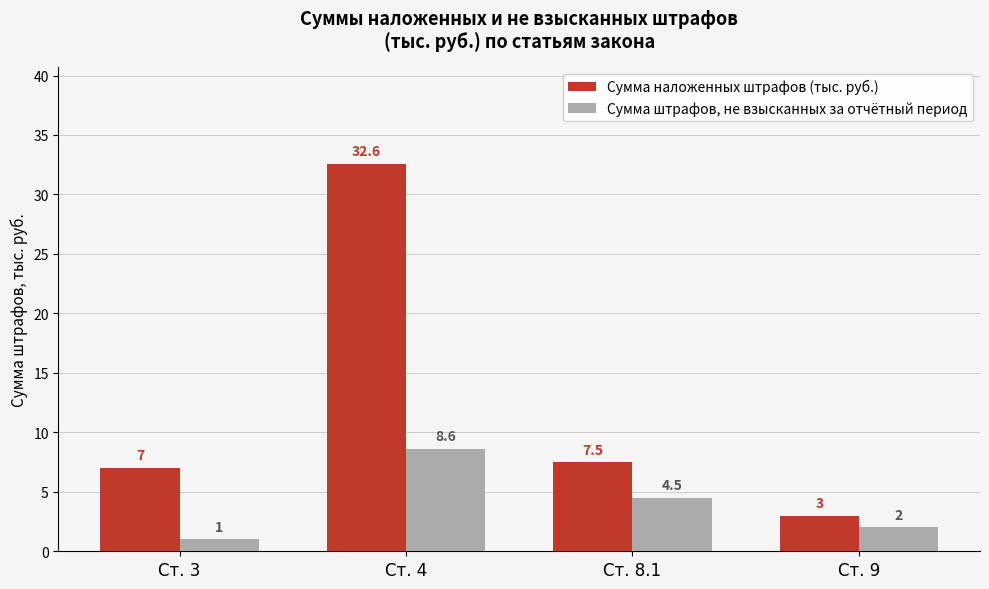

Is it true that Сумма наложенных штрафов (тыс. руб.) equals 4.1 at Ст. 3?

False